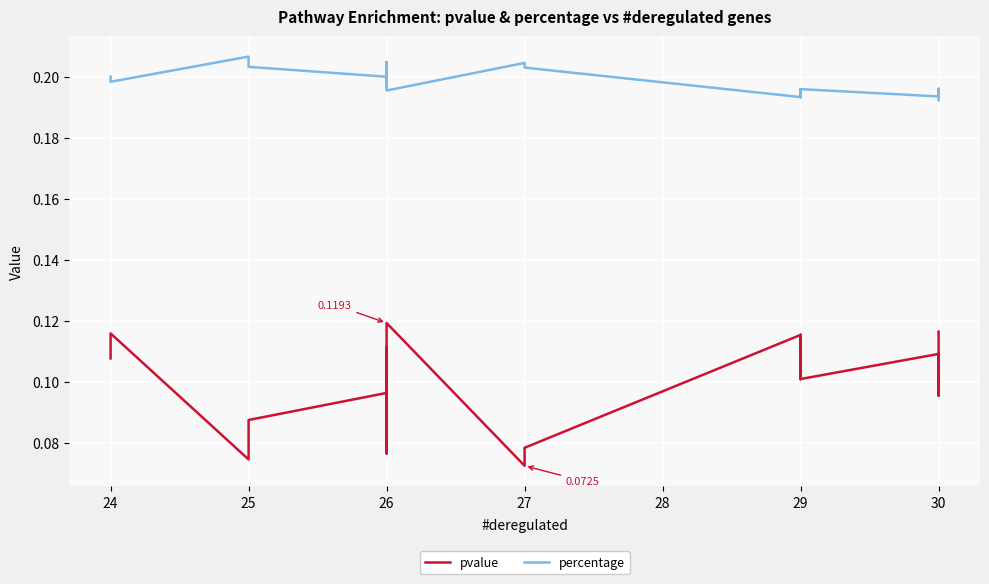

The value of percentage at 26 is 0.1. True or false?

False